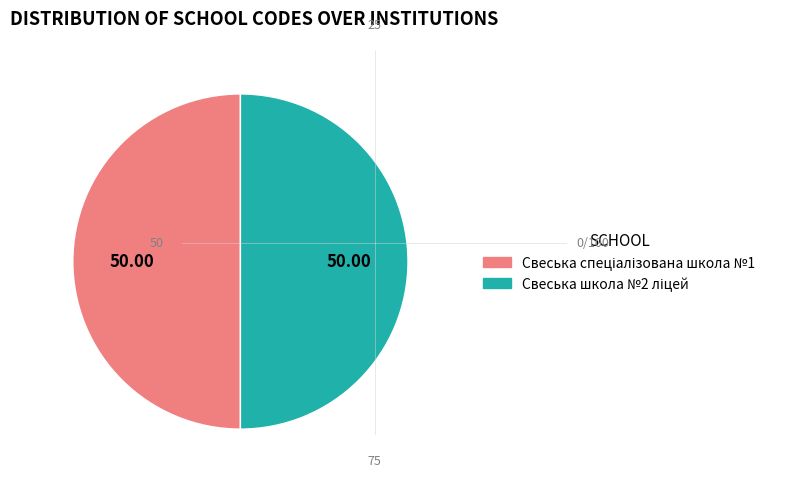

What percentage is the Свеська спеціалізована школа №1 slice, to the nearest percent?

50%